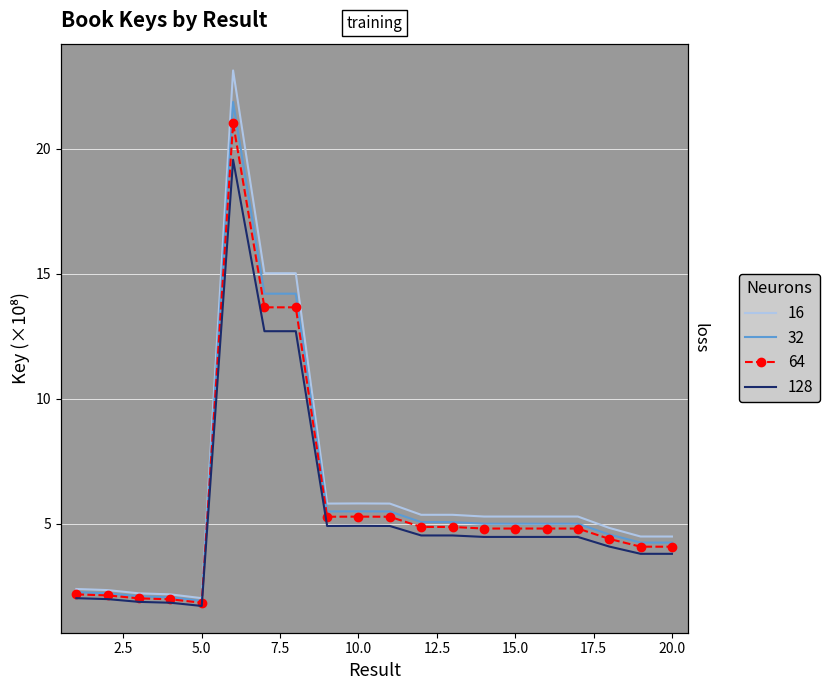

How many values are below 5?

8